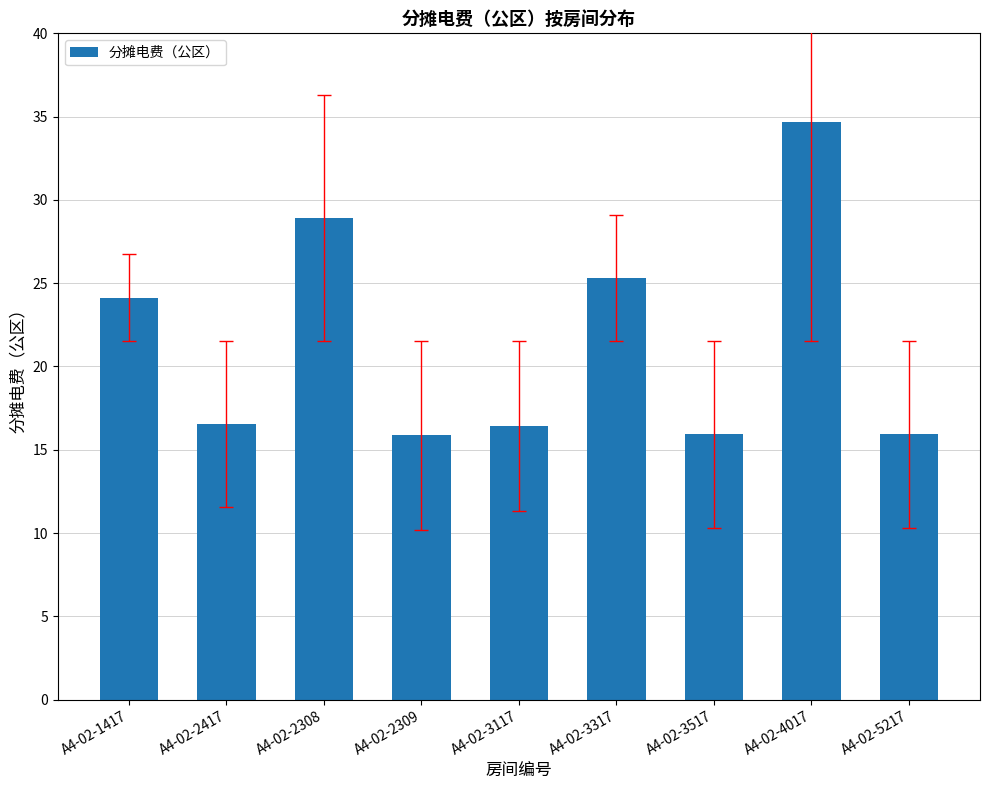

The chart shows a value of 25.3 at A4-02-3317. True or false?

True